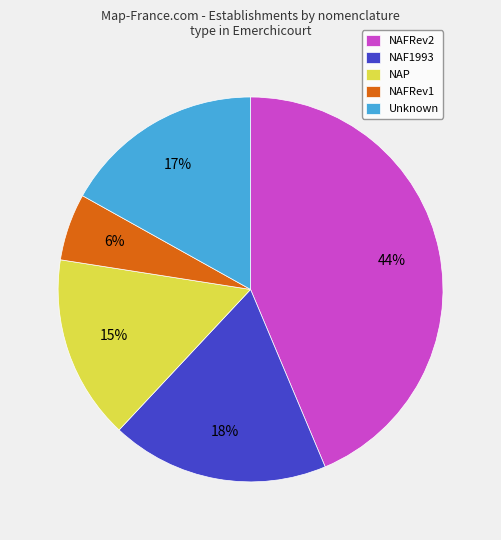

How many segments does this pie chart have?

5